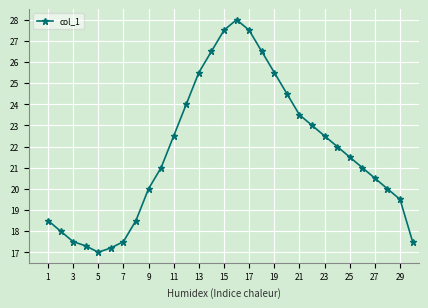

Reading left to right, list all the values displayed in this chart.

18.5	18.0	17.5	17.3	17.0	17.2	17.5	18.5	20.0	21.0	22.5	24.0	25.5	26.5	27.5	28.0	27.5	26.5	25.5	24.5	23.5	23.0	22.5	22.0	21.5	21.0	20.5	20.0	19.5	17.5